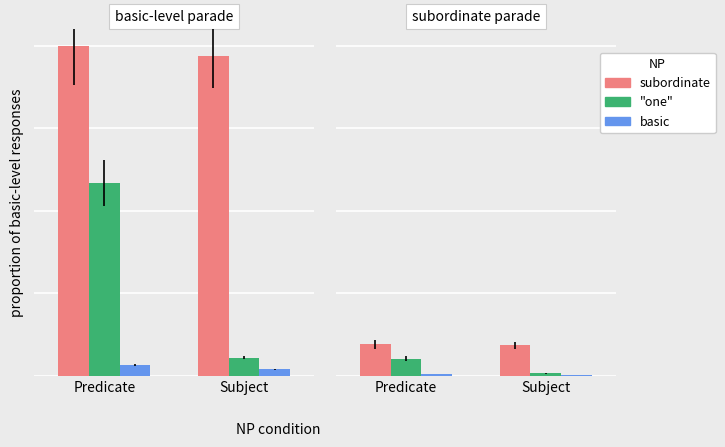

What is the greatest value displayed?

0.1